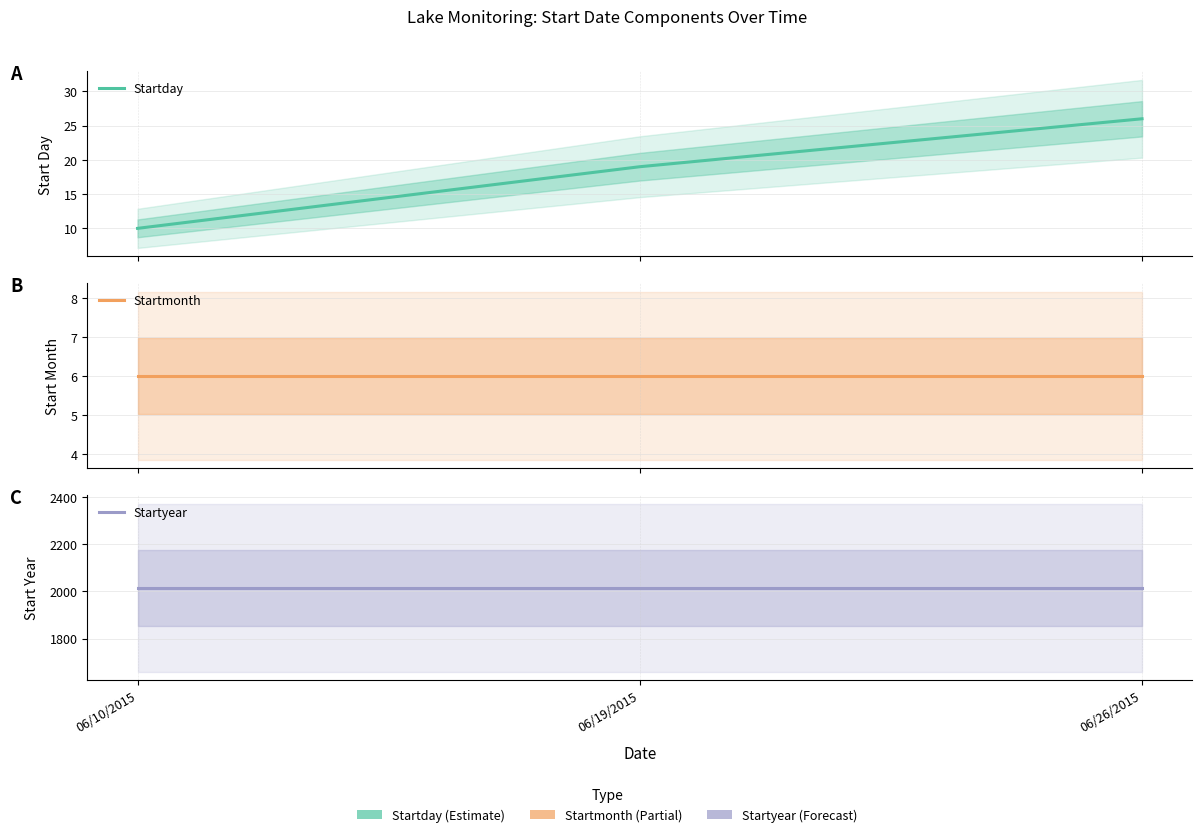

What is the value of the Startday point at the 3rd from the left?

26